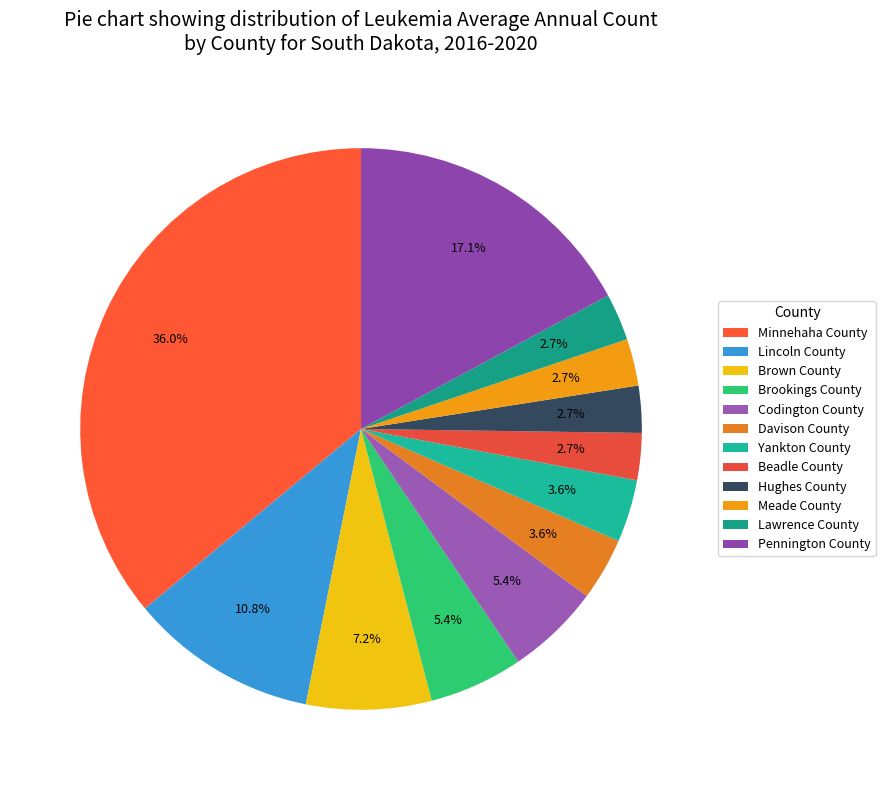

Does any single category account for the majority?

No